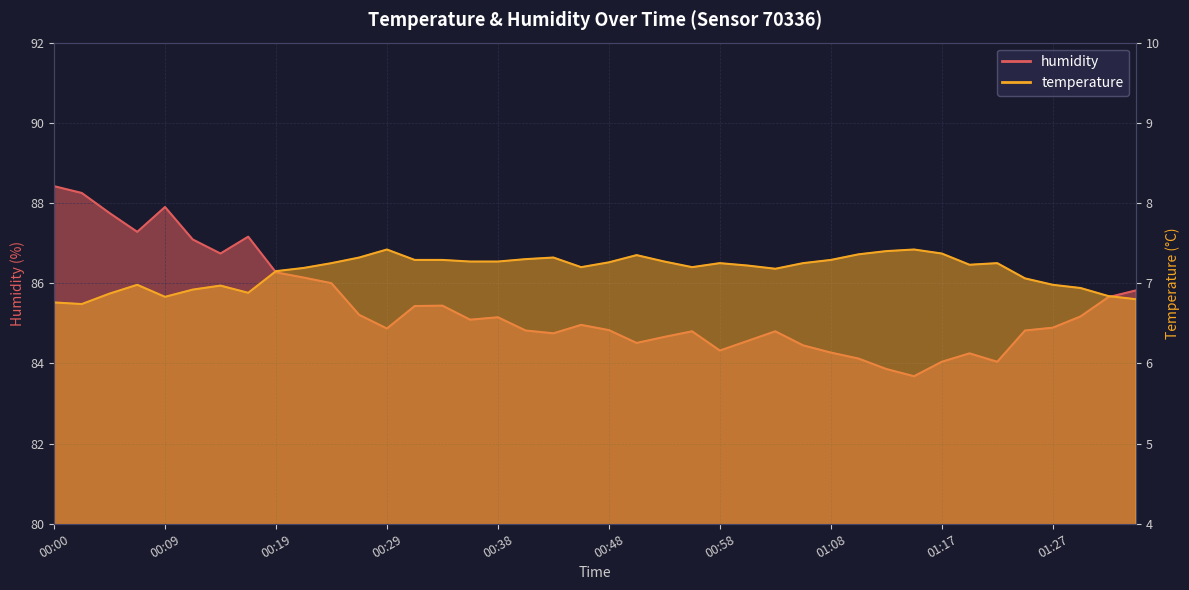

Rank the series at 01:05 from lowest to highest value.

temperature, humidity